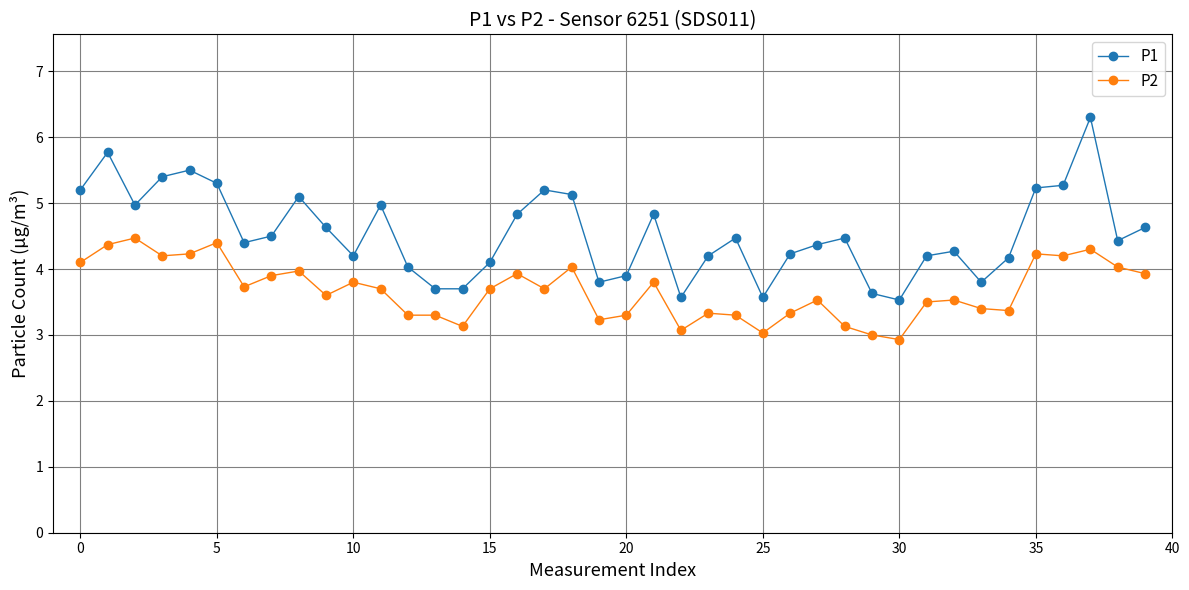

What are all the series names shown in the legend?

P1, P2